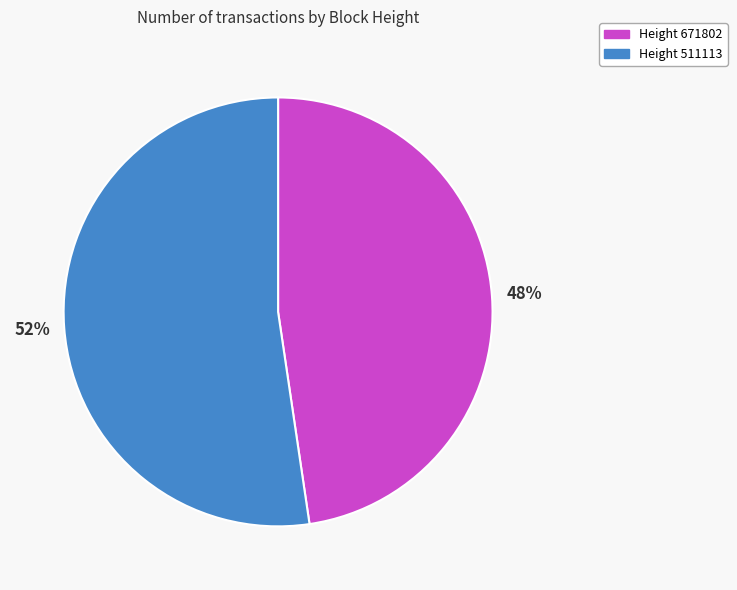

To the nearest percent, what is the average slice percentage?

50%